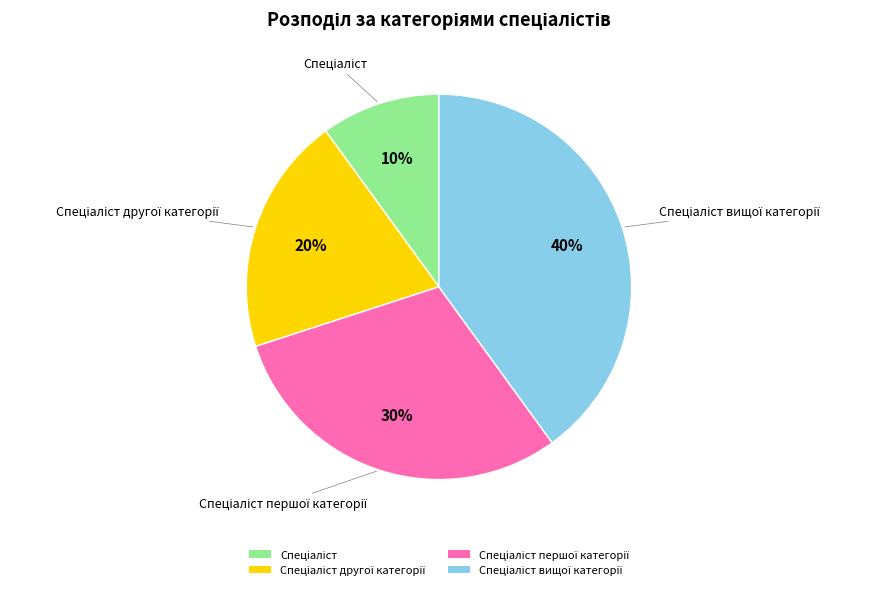

To the nearest percent, what is the average slice percentage?

25%